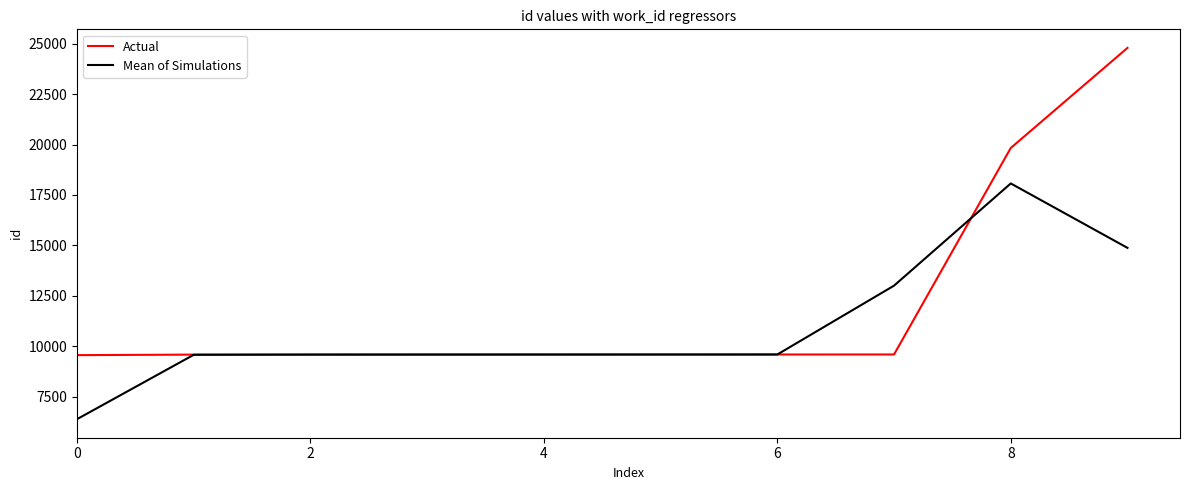

List the series in order of their peak value, highest first.

Actual, Mean of Simulations